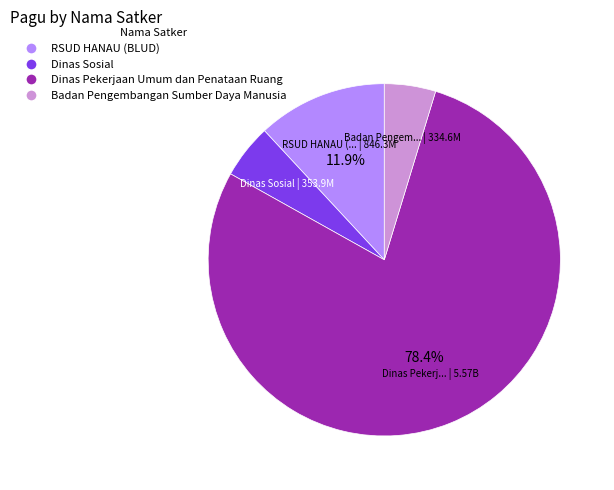

To the nearest percent, what is the difference between the largest and smallest slice percentages?

74%